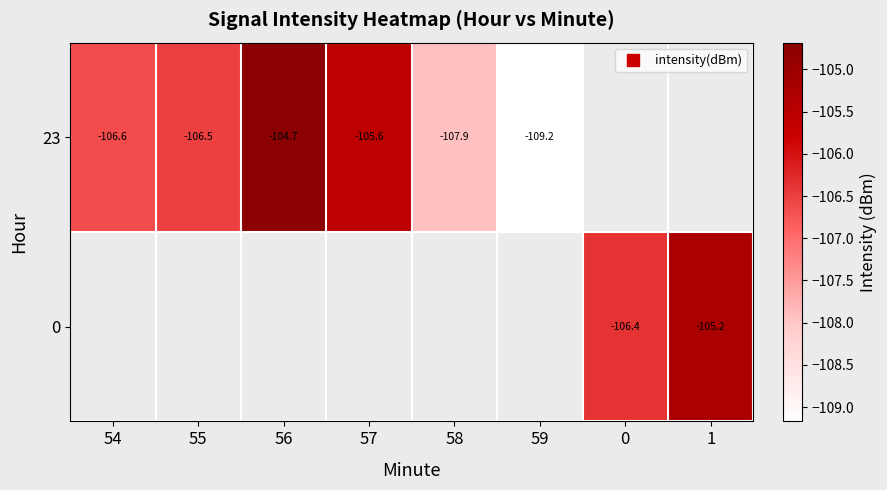

Is the value of 0 at 57 greater than the value of 23 at 54?

No